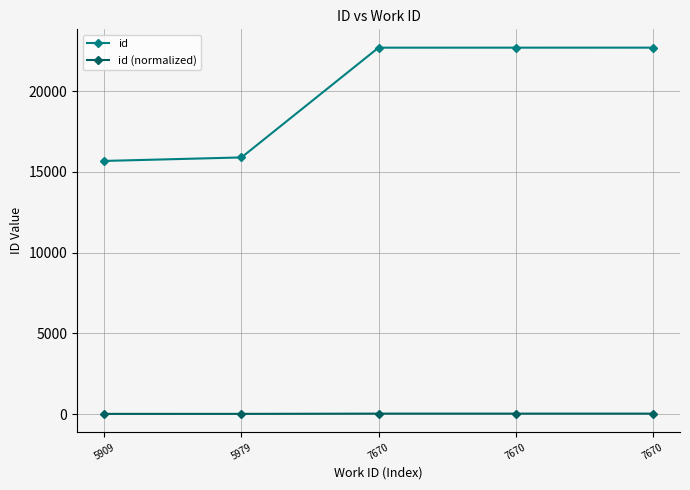

What are all the series names shown in the legend?

id, id (normalized)